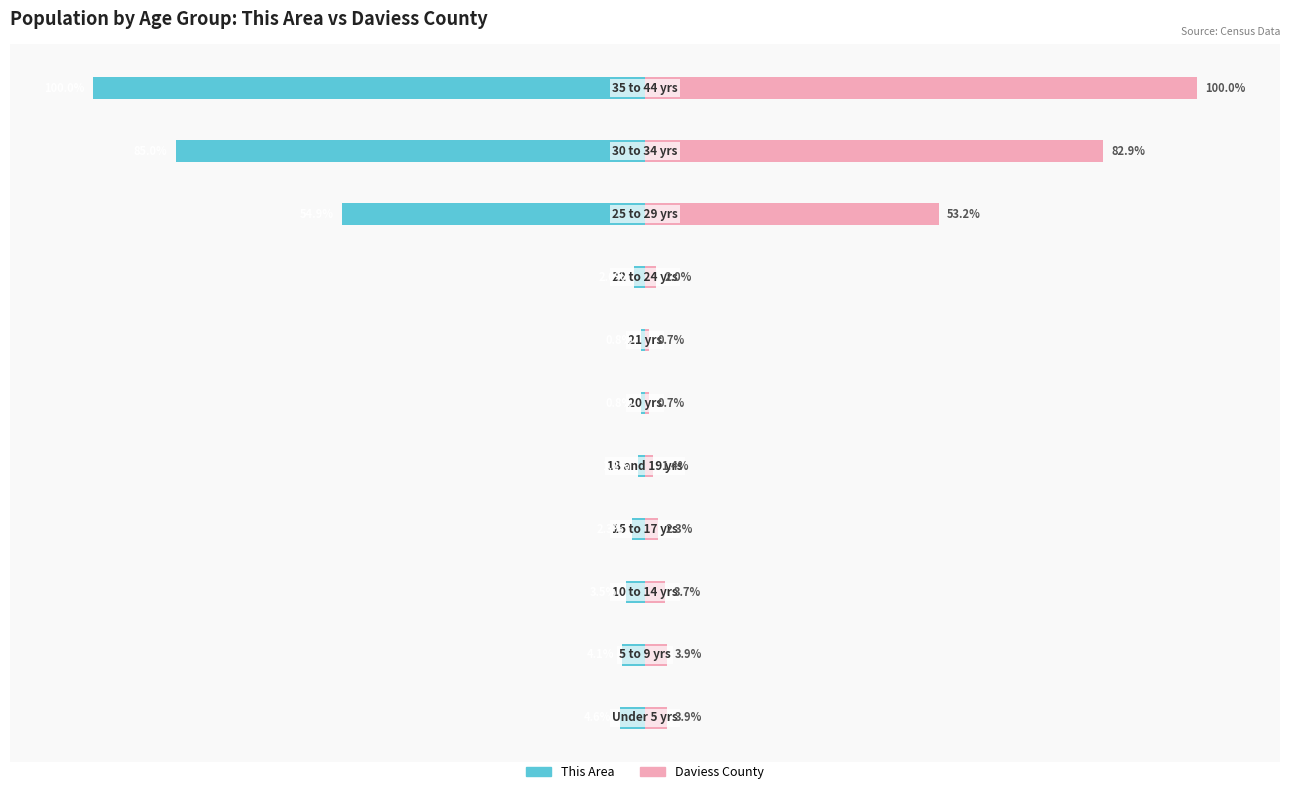

How many bars are there in each group?

2